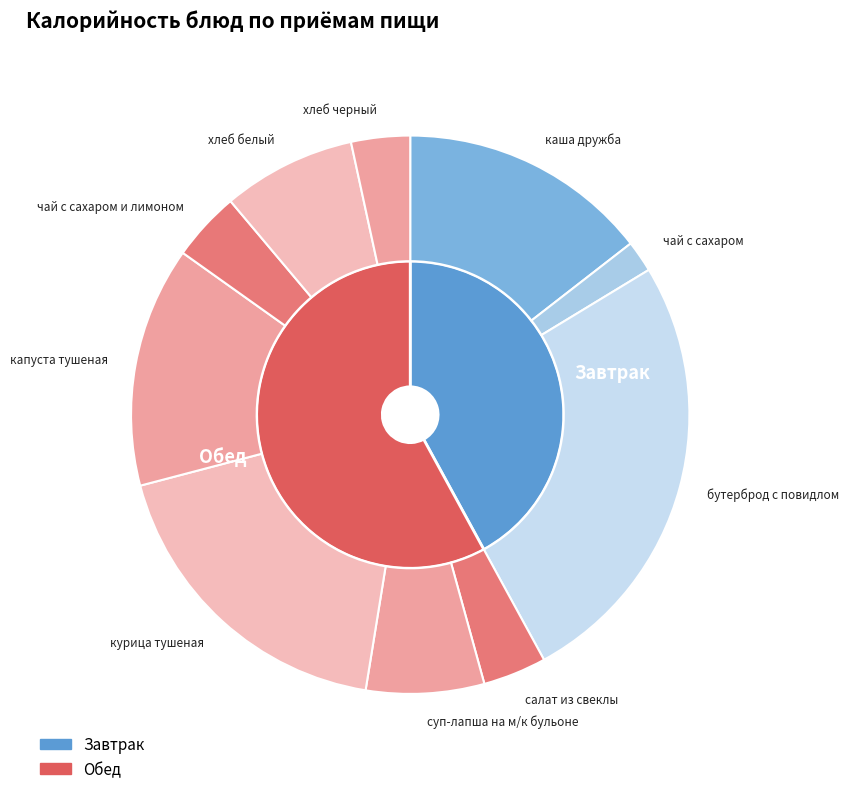

What percentage is the бутерброд с повидлом slice, to the nearest percent?

26%